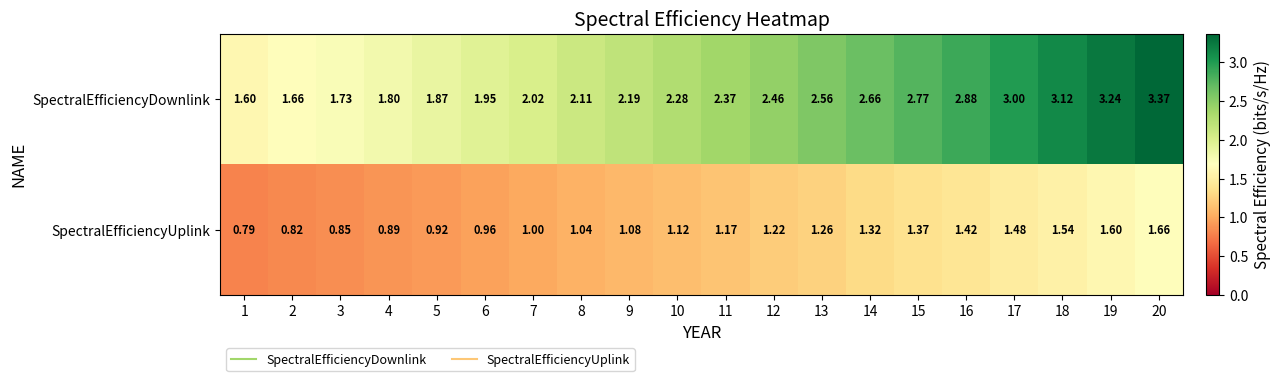

Rank the series at 6 from highest to lowest value.

SpectralEfficiencyDownlink, SpectralEfficiencyUplink